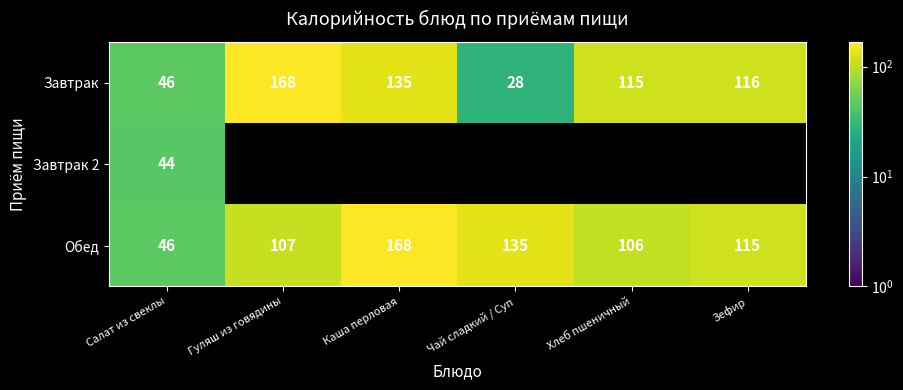

Which category has the highest value in the Обед series?

Каша перловая